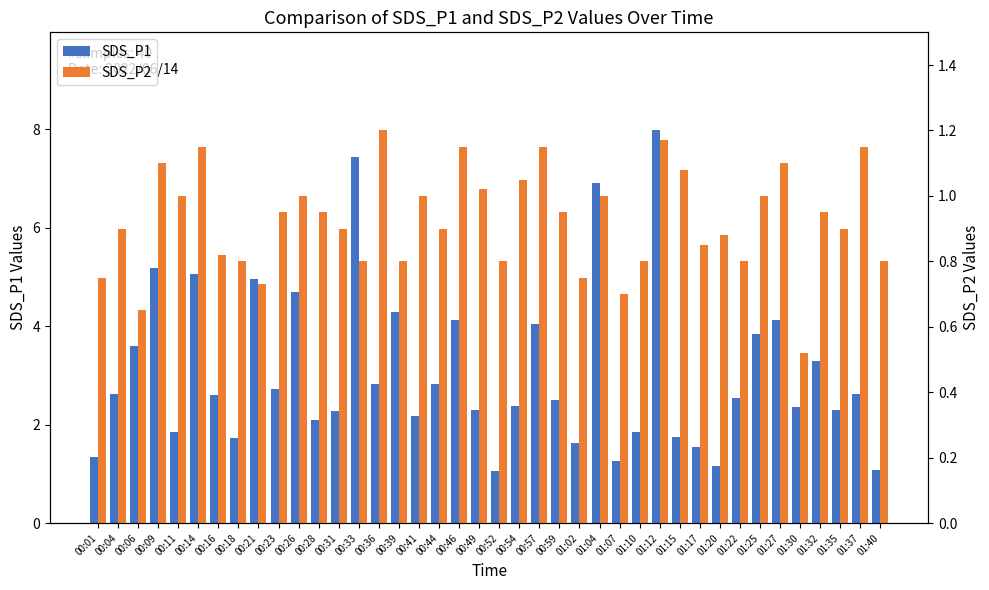

What is the spread (max minus min) of values at 00:09?

4.1